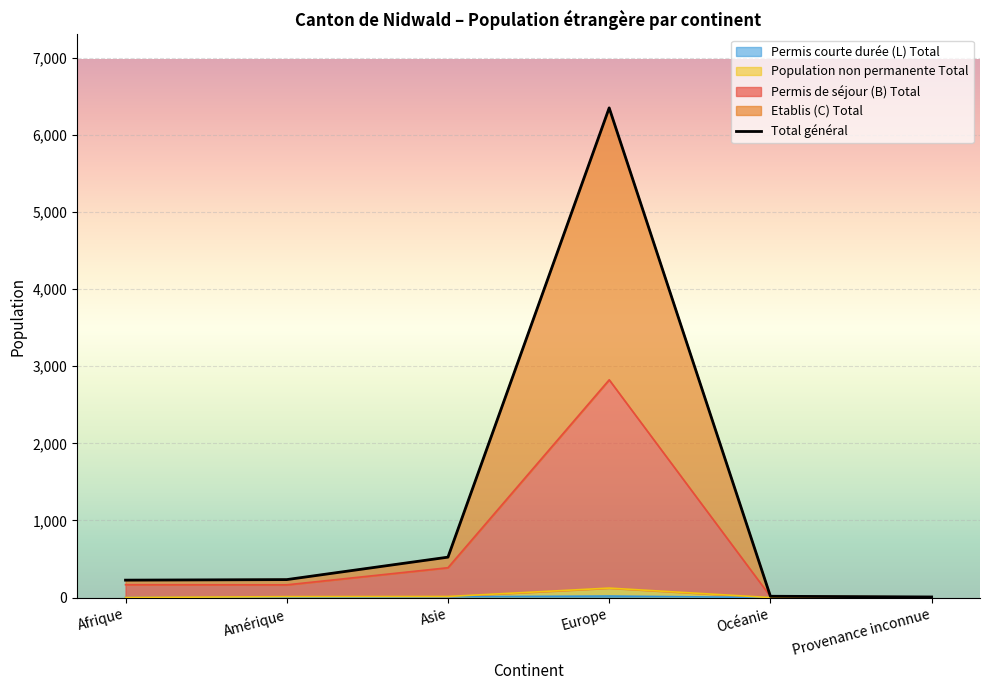

Reading left to right, list all the values displayed in this chart.

Permis de séjour (B) Total: Afrique=167	Amérique=165	Asie=387	Europe=2823	Océanie=15	Provenance inconnue=3
Etablis (C) Total: Afrique=226	Amérique=233	Asie=524	Europe=6348	Océanie=17	Provenance inconnue=8
Population non permanente Total: Afrique=1	Amérique=12	Asie=14	Europe=123	Océanie=0	Provenance inconnue=0
Permis courte durée (L) Total: Afrique=0	Amérique=1	Asie=10	Europe=20	Océanie=0	Provenance inconnue=0
Total général: Afrique=226	Amérique=233	Asie=524	Europe=6348	Océanie=17	Provenance inconnue=8